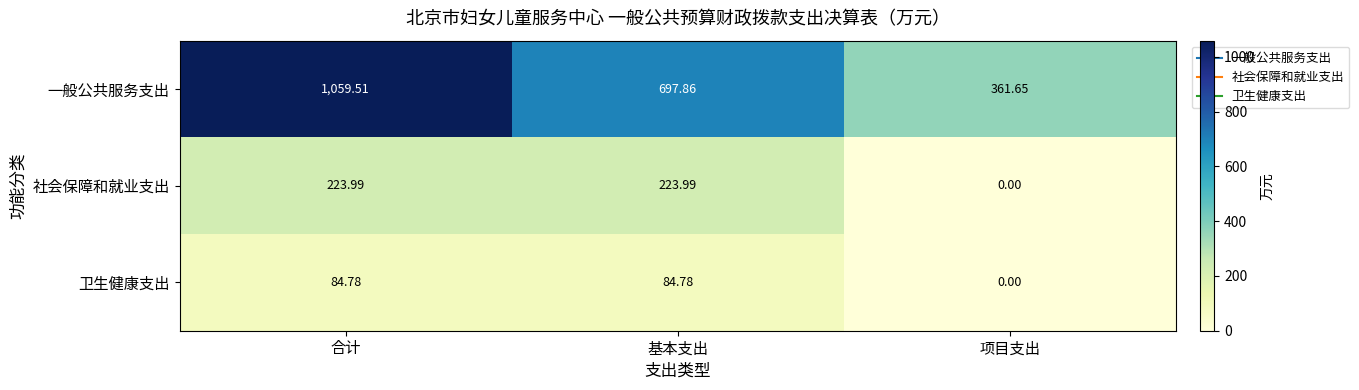

Which series has the largest total across all categories?

一般公共服务支出